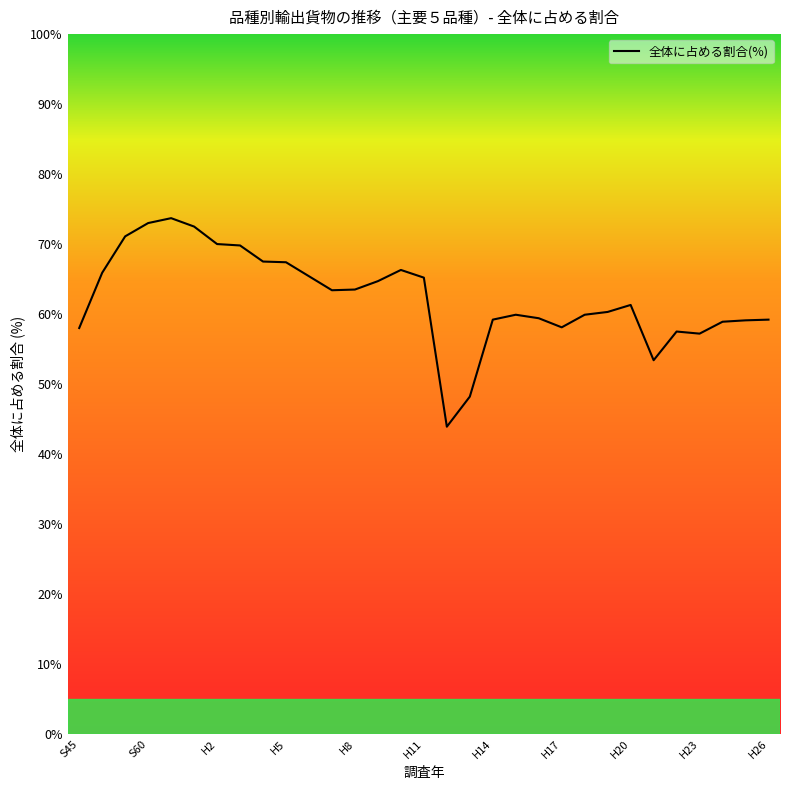

What is the greatest value displayed?

73.7